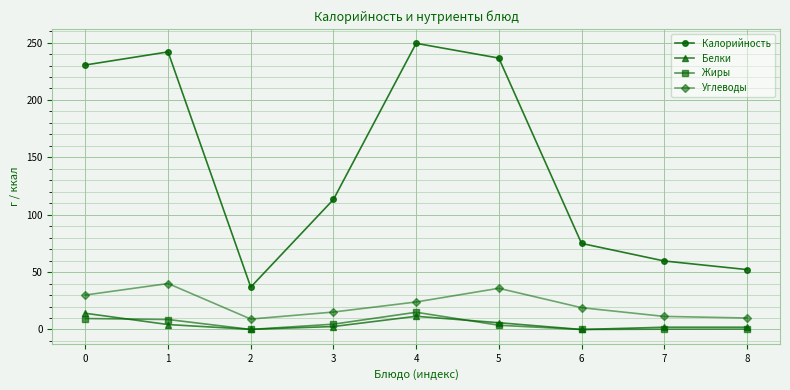

Is this an area chart (filled region under the line)?

No